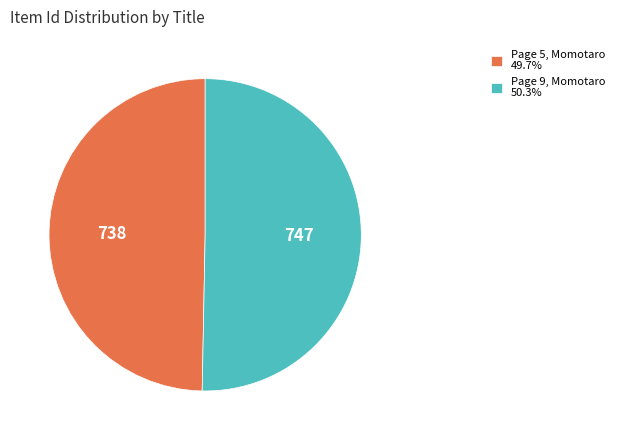

Approximately how many times larger is the value at Page 5, Momotaro compared to Page 9, Momotaro?

1.0